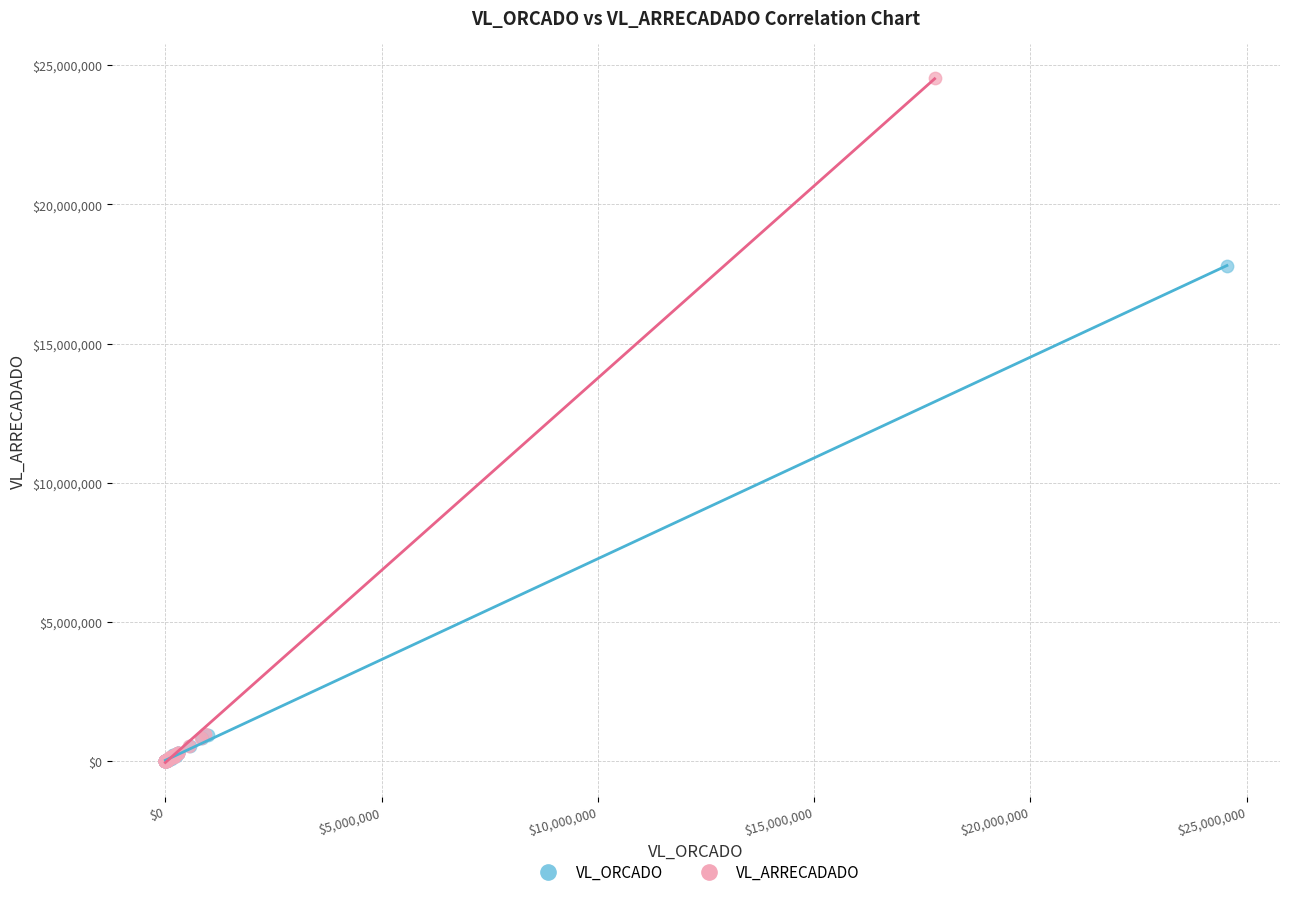

Which series has the largest Y range (max minus min)?

VL_ARRECADADO